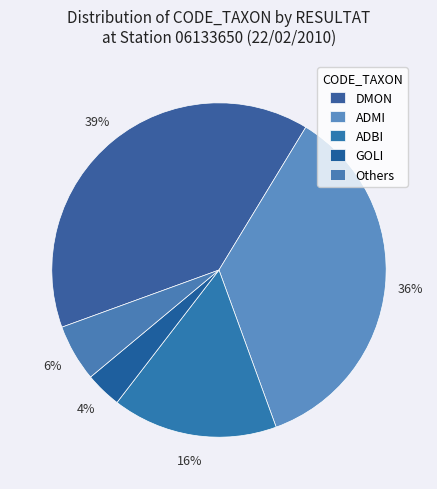

The ADMI slice represents 36% of the pie. True or false?

True